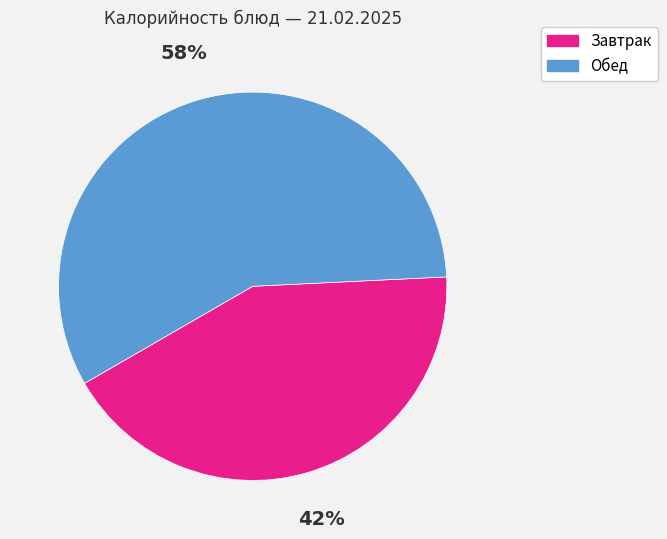

Which has a higher value, Завтрак or Обед?

Обед